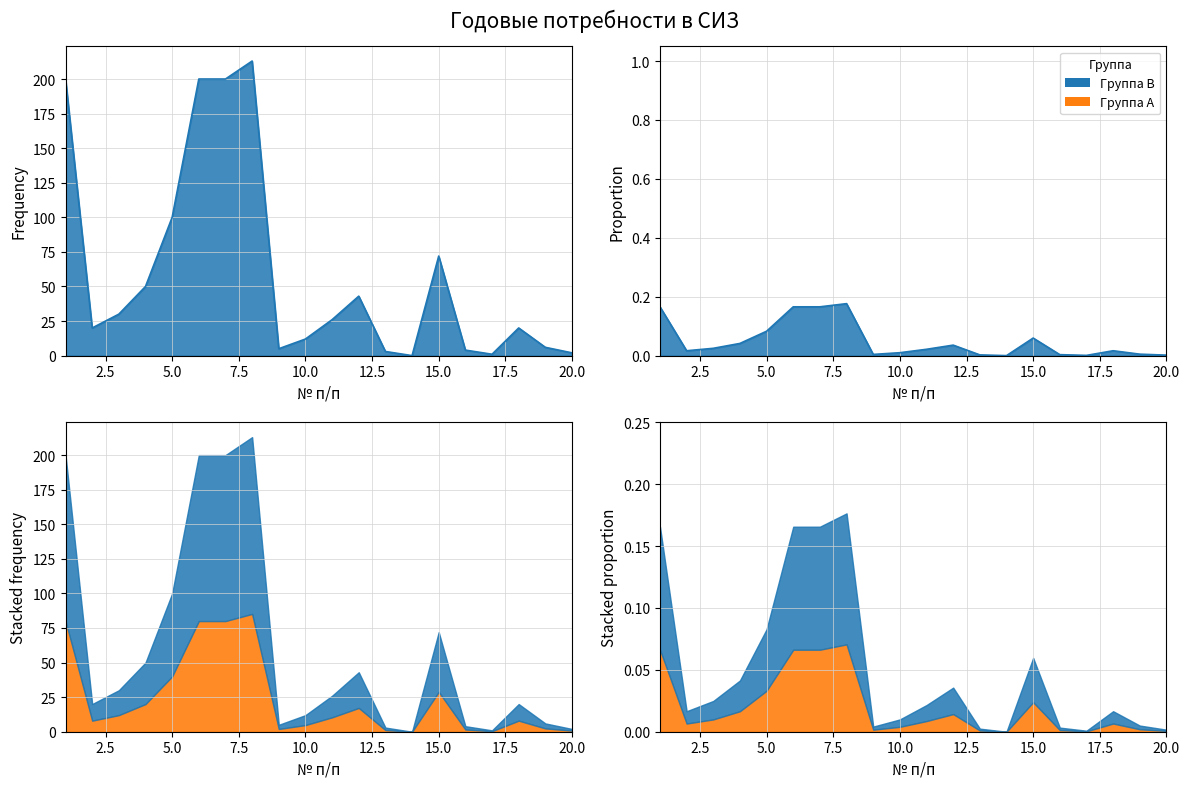

What is the difference between the maximum and minimum values?

213